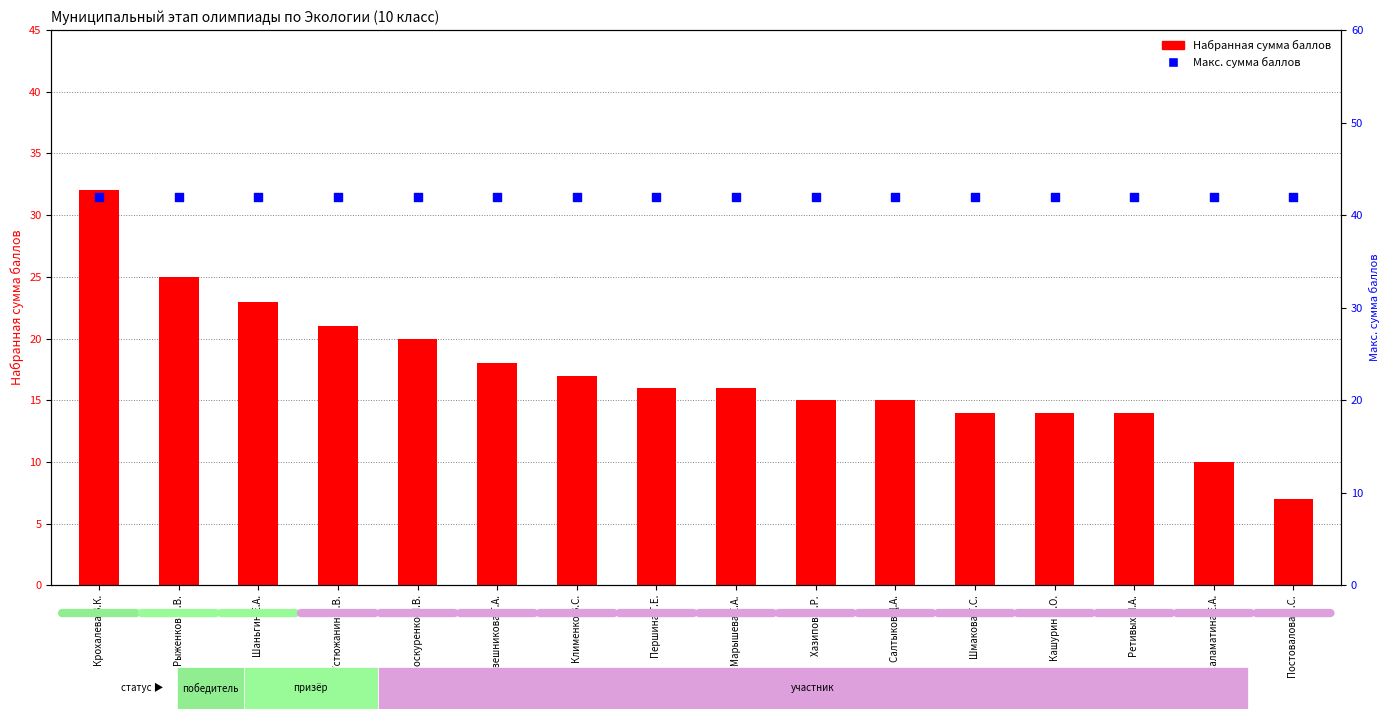

What is the total value across all series at Крохалева В.К.?

74